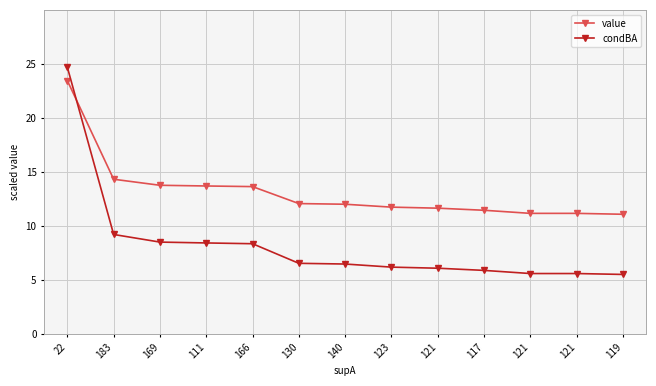

At which category does the chart reach its minimum across all series?

119